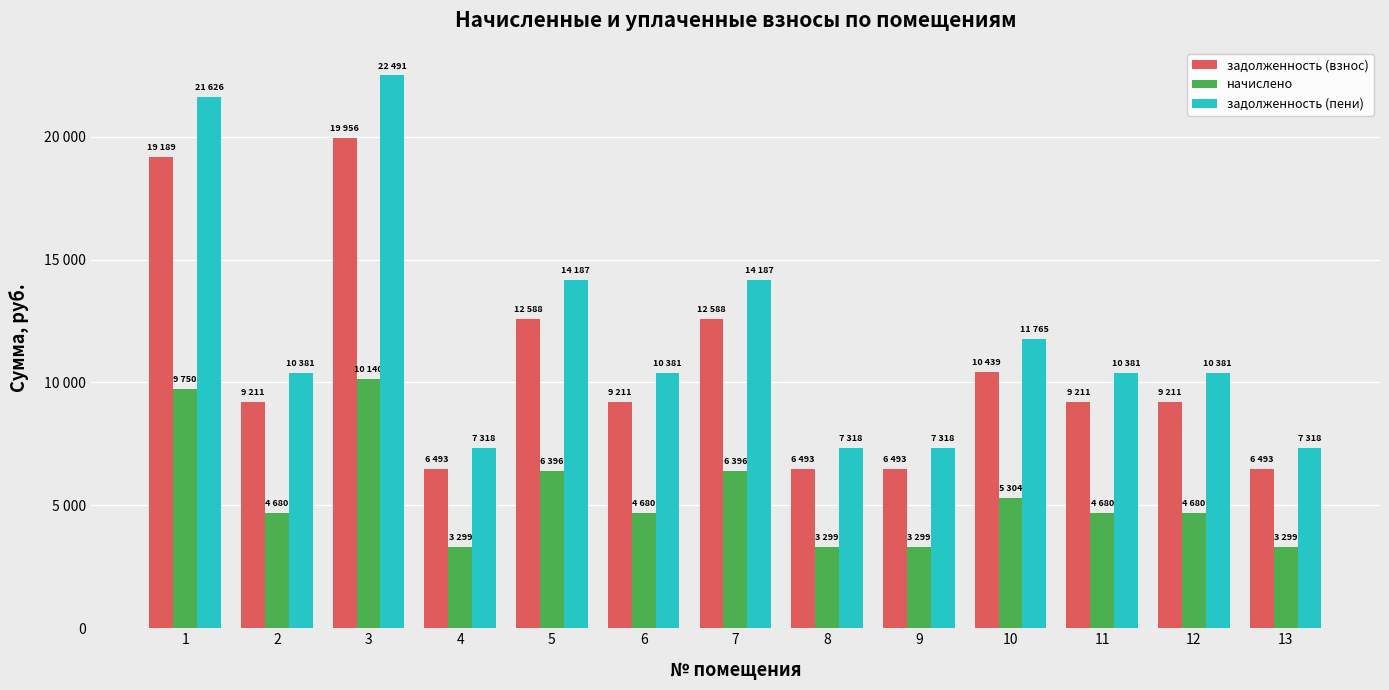

Reading right to left, transcribe all the data shown in this chart.

задолженность (взнос): 13=6493.5	12=9210.6	11=9210.6	10=10438.7	9=6493.5	8=6493.5	7=12587.8	6=9210.6	5=12587.8	4=6493.5	3=19956.3	2=9210.6	1=19188.8
начислено: 13=3299.4	12=4680.0	11=4680.0	10=5304.0	9=3299.4	8=3299.4	7=6396.0	6=4680.0	5=6396.0	4=3299.4	3=10140.0	2=4680.0	1=9750.0
задолженность (пени): 13=7318.3	12=10380.6	11=10380.6	10=11764.7	9=7318.3	8=7318.3	7=14186.8	6=10380.6	5=14186.8	4=7318.3	3=22491.3	2=10380.6	1=21626.2